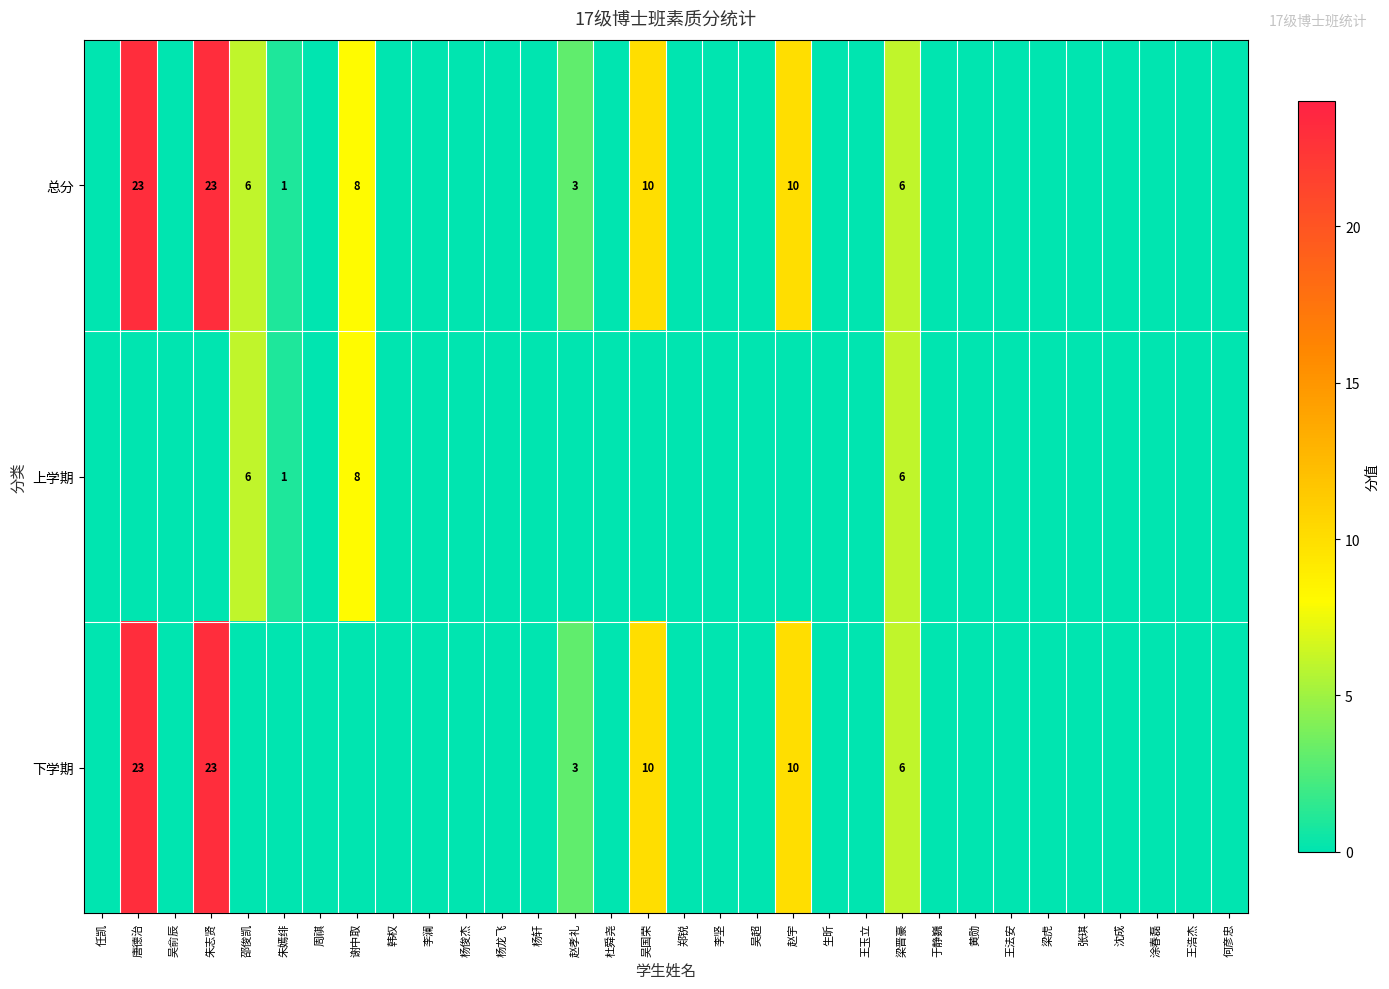

How many data points does each series have?

32